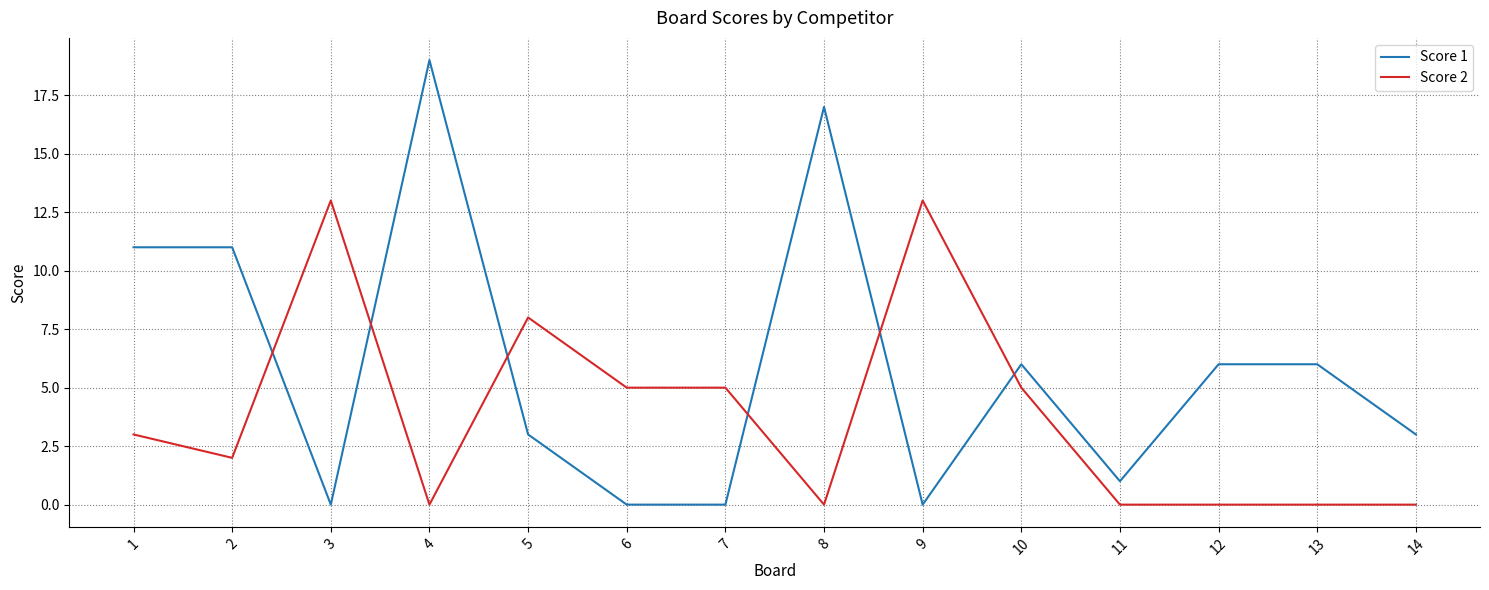

Between which two adjacent categories do Score 1 and Score 2 first intersect?

2 and 3